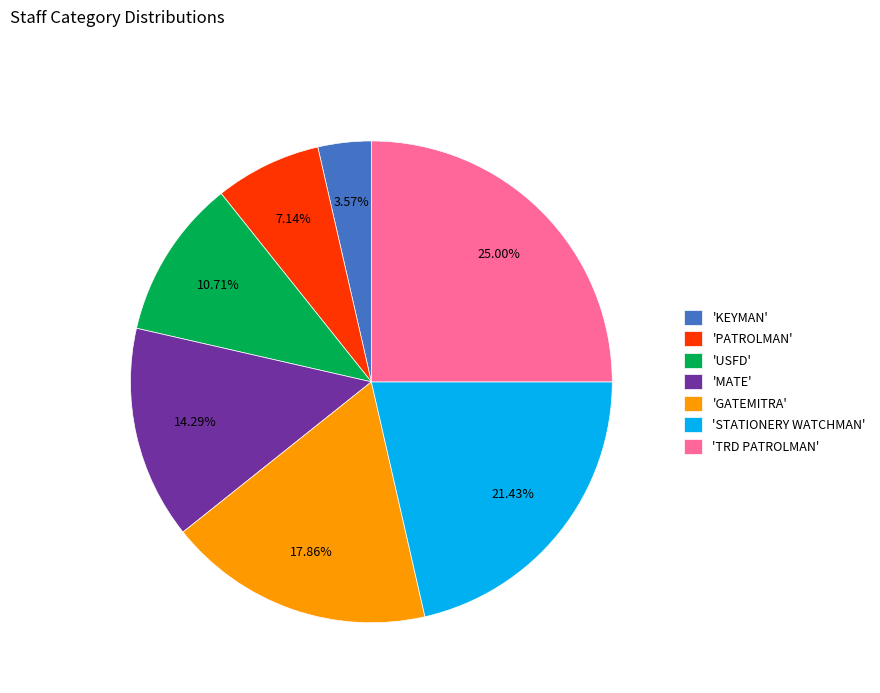

Which has a higher value, 'USFD' or 'TRD PATROLMAN'?

'TRD PATROLMAN'